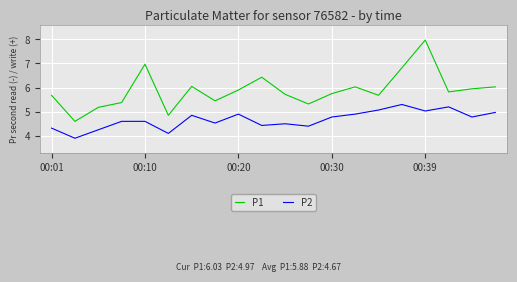

Rank the series by their maximum value, from lowest to highest.

P2, P1